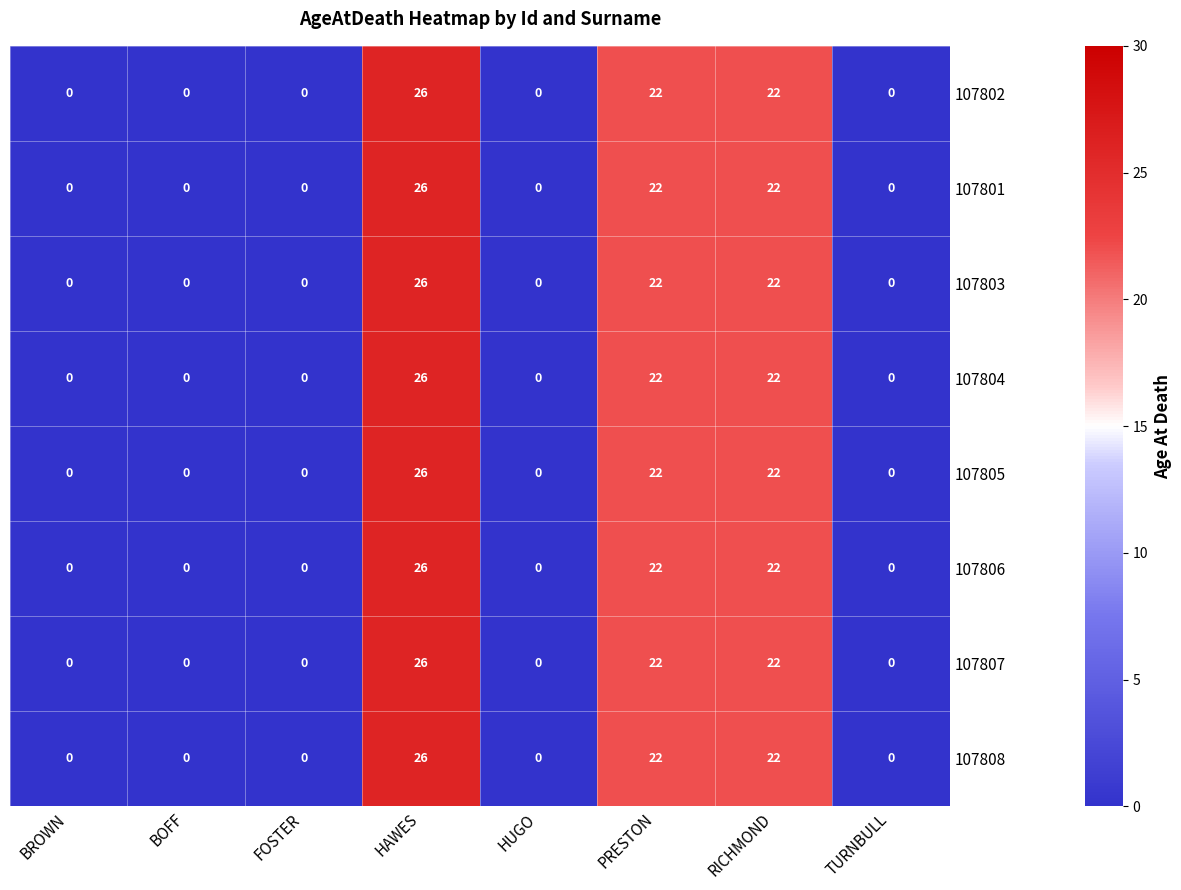

What is the sum of the 107802 values at PRESTON and BOFF?

22